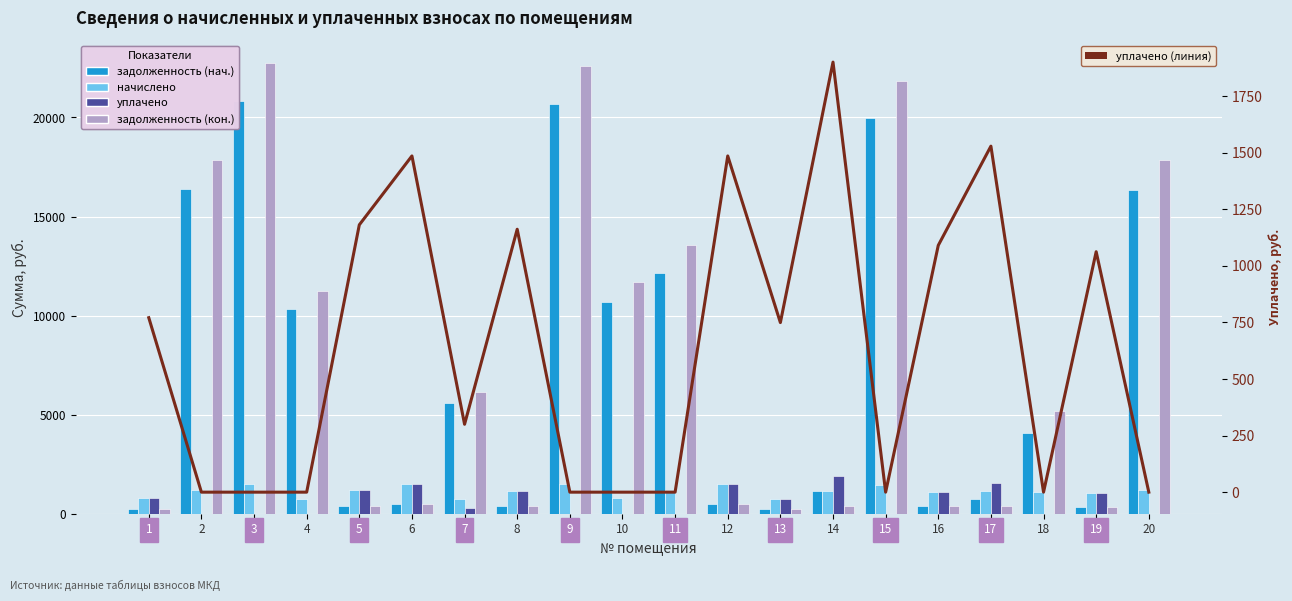

List the labels in order of уплачено value, largest first.

14, 17, 6, 12, 5, 8, 16, 19, 1, 13, 7, 2, 3, 4, 9, 10, 11, 15, 18, 20